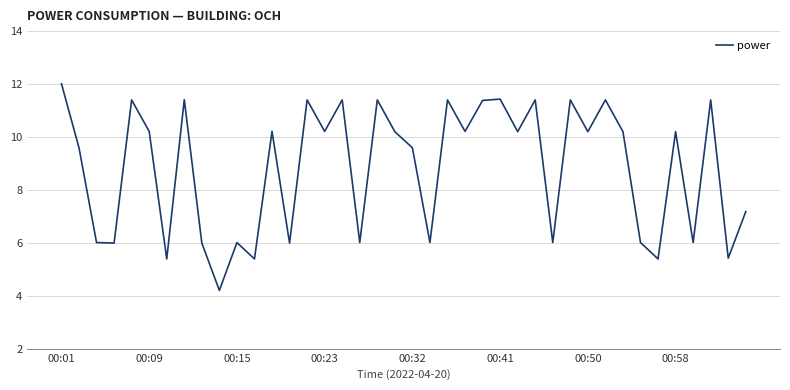

How many lines are shown in the chart?

1